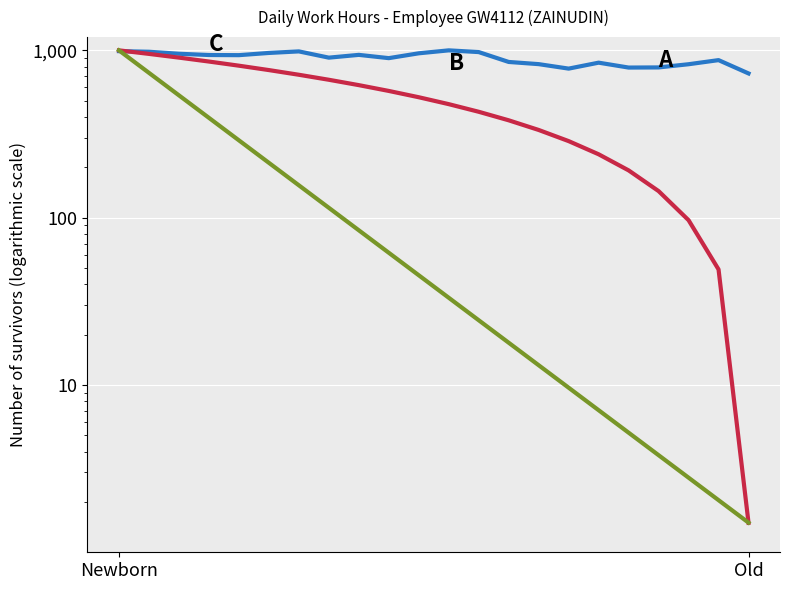

Rank the series by their average value, from lowest to highest.

C, B, A